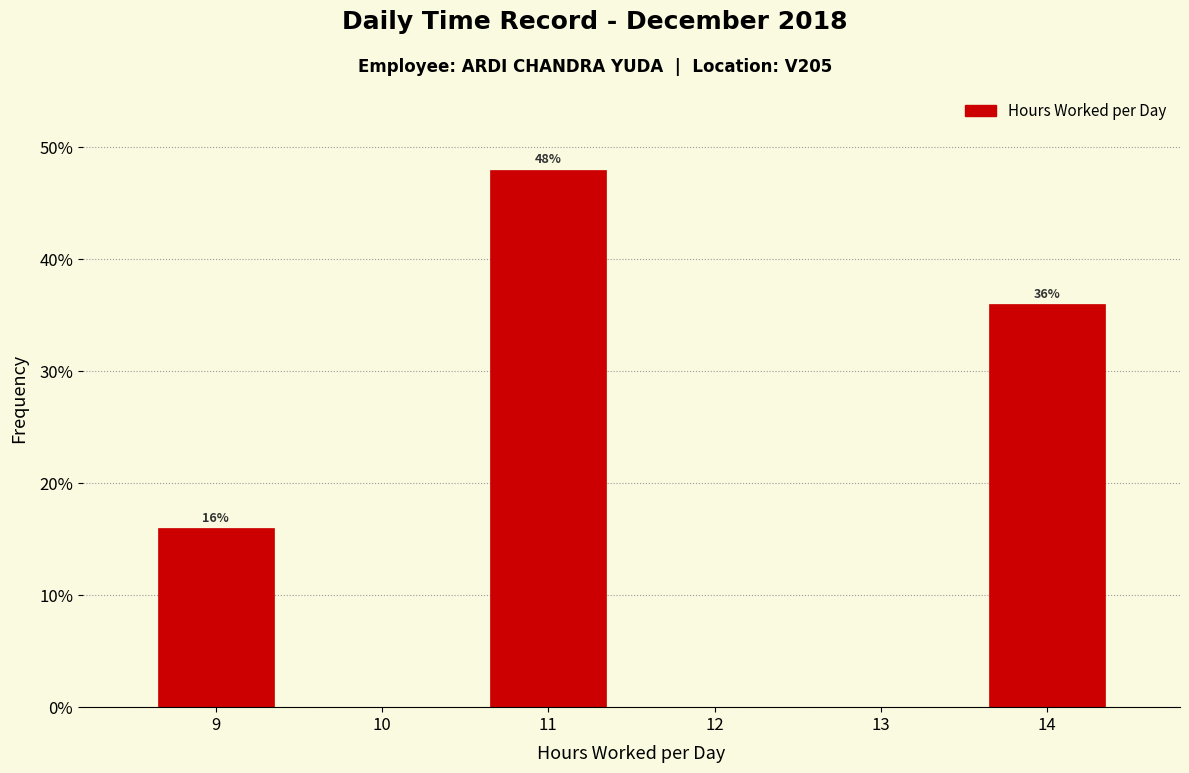

Over which range of the x-axis is the bar tallest?

10.5 to 11.5